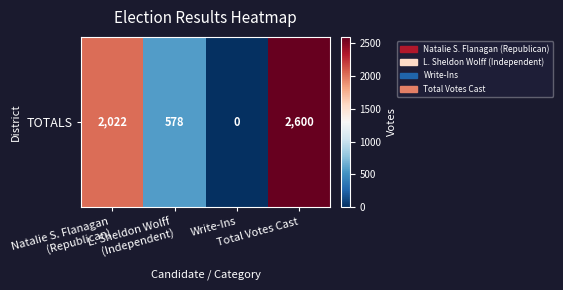

Rank the categories by value from lowest to highest.

Write-Ins, L. Sheldon Wolff
(Independent), Natalie S. Flanagan
(Republican), Total Votes Cast